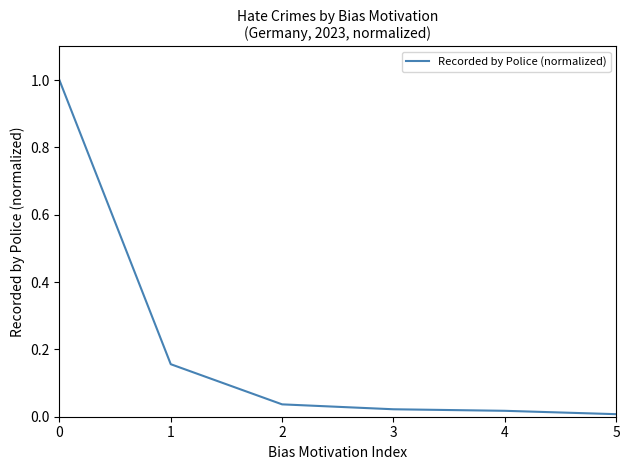

Does the chart display data point markers on the line(s)?

No